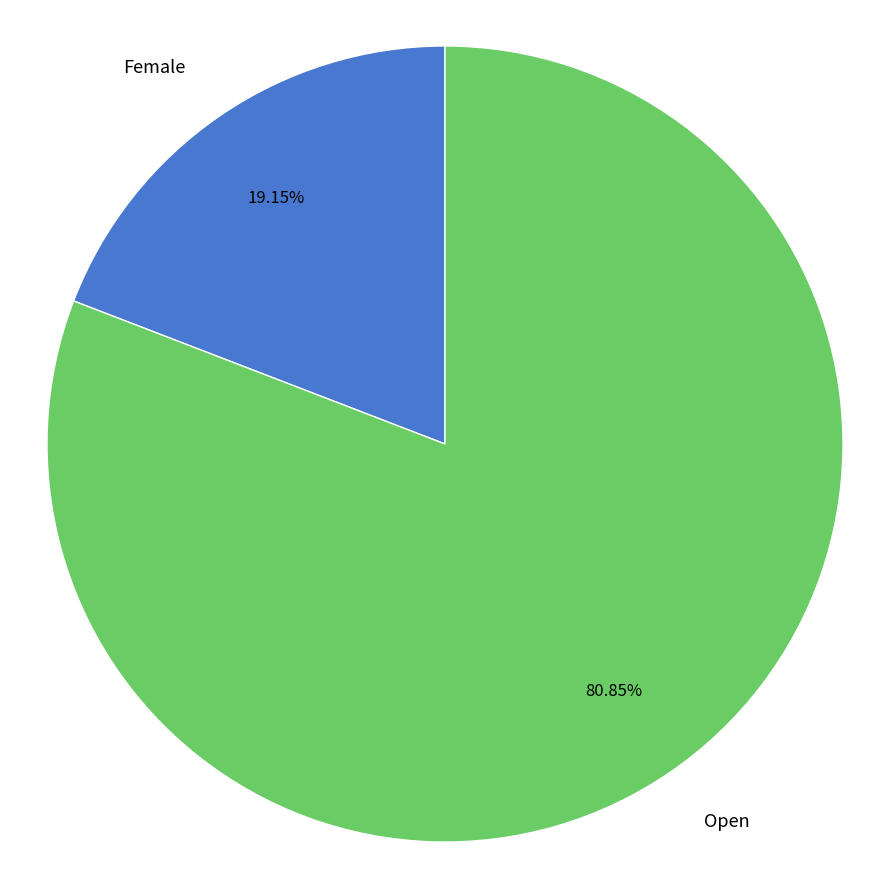

What is the majority slice?

Open